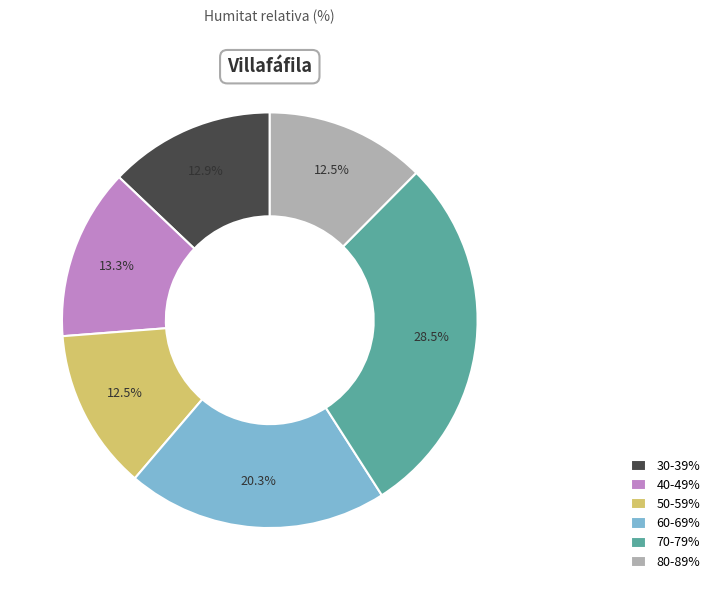

What portion of the pie excludes 40-49%?

86.7%